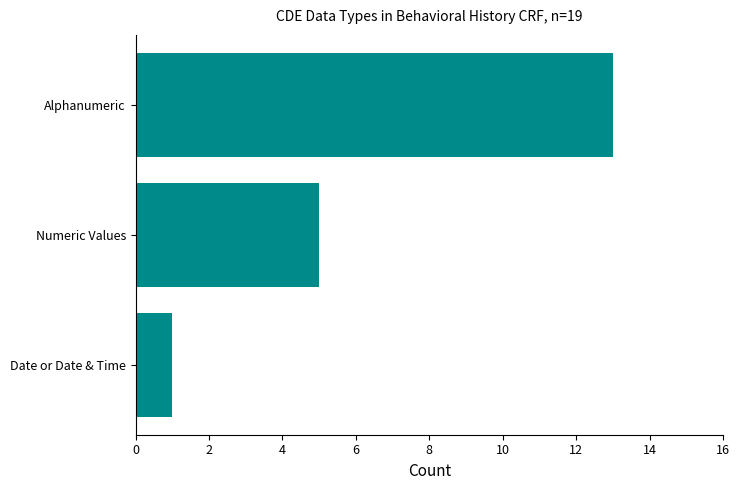

Are the bars horizontal?

Yes